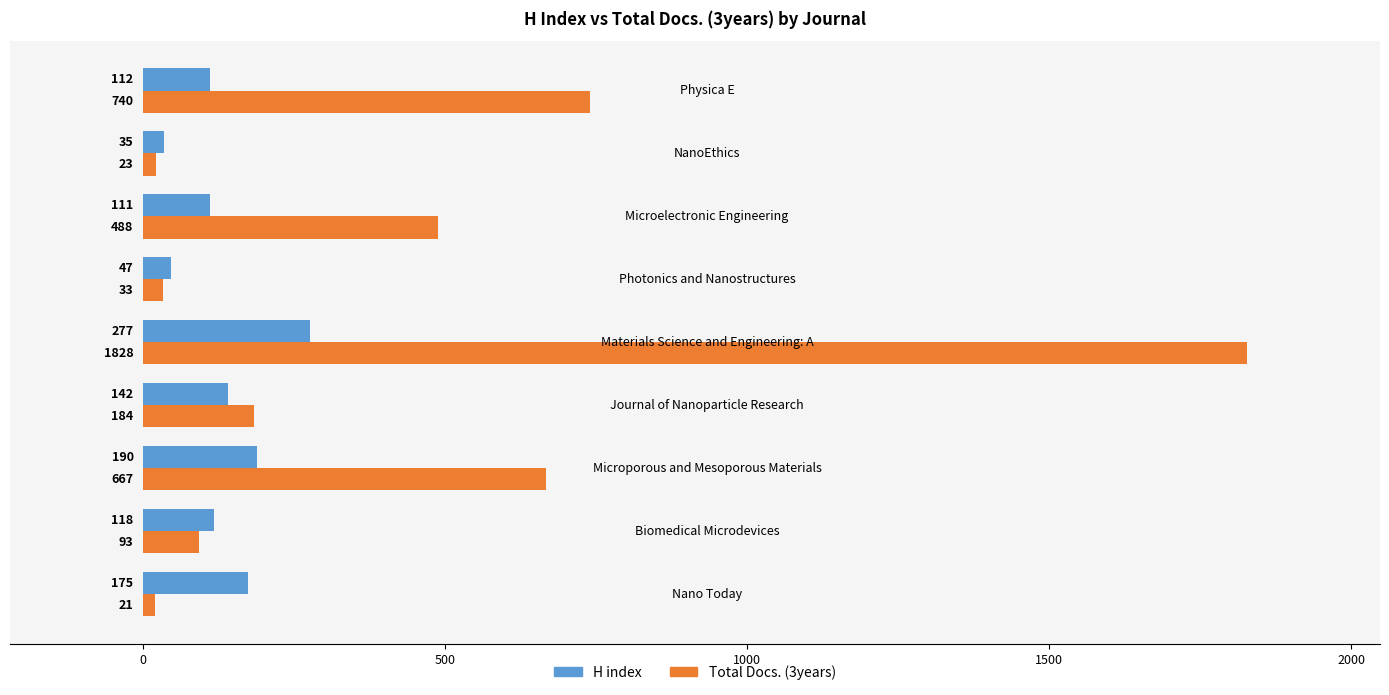

What is the smallest value displayed?

21